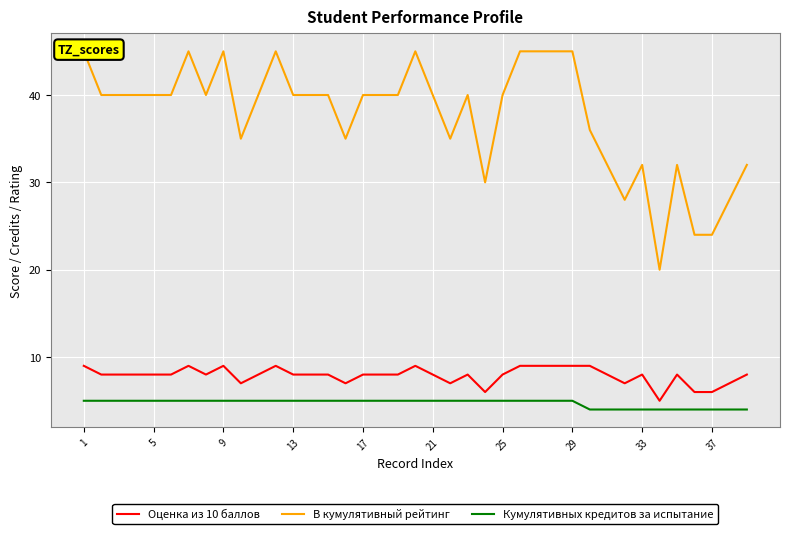

True or false: В кумулятивный рейтинг and Оценка из 10 баллов cross at least once.

False